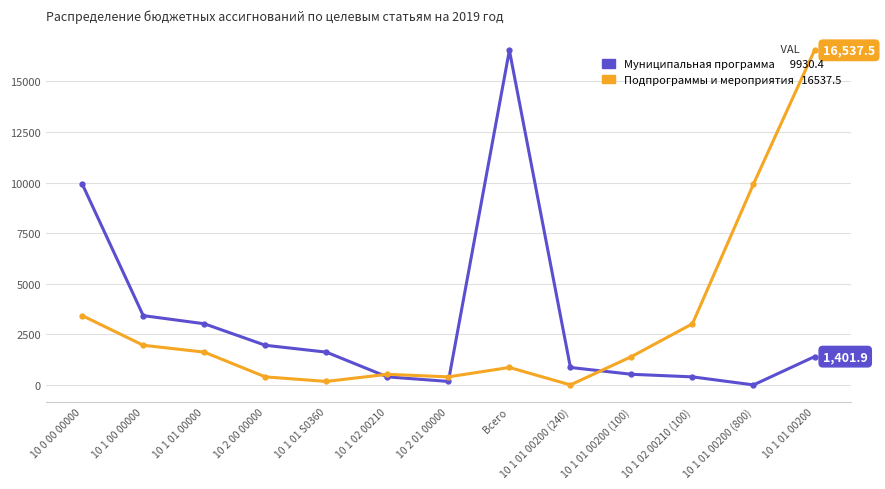

What is the total value across all series at Всего?

17404.5